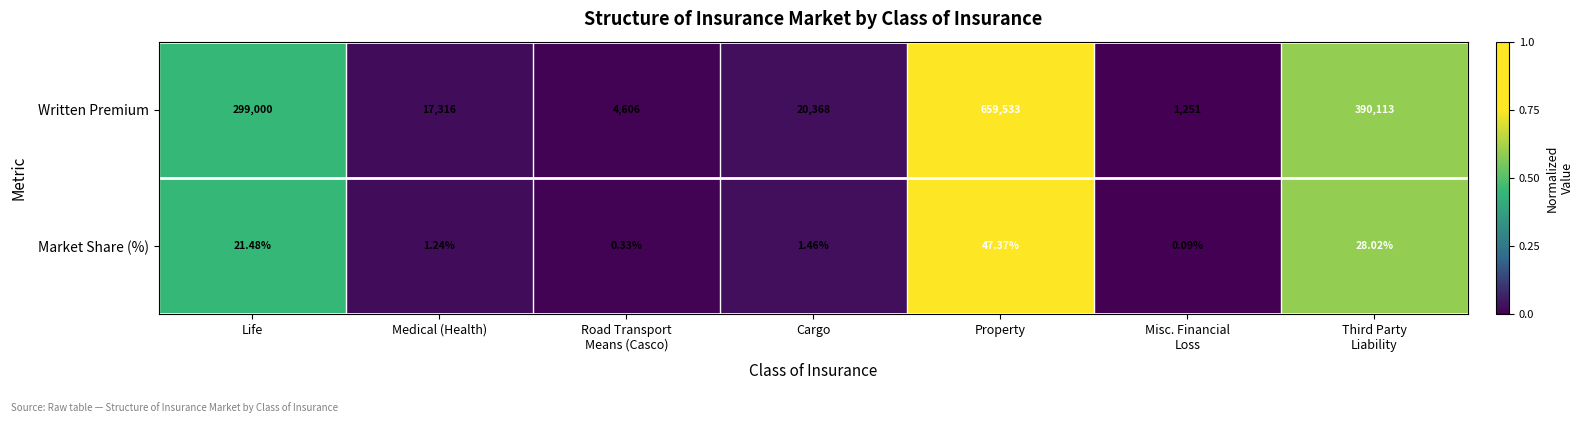

At which category does the chart reach its peak across all series?

Property